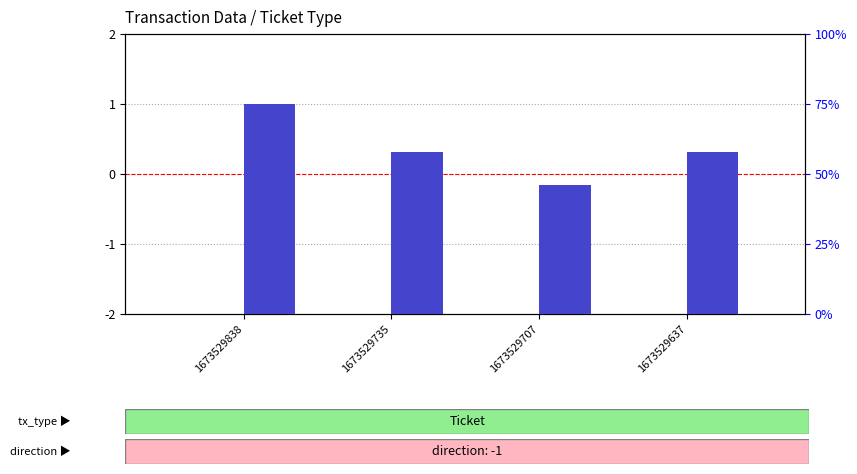

Does the chart contain any negative values?

No